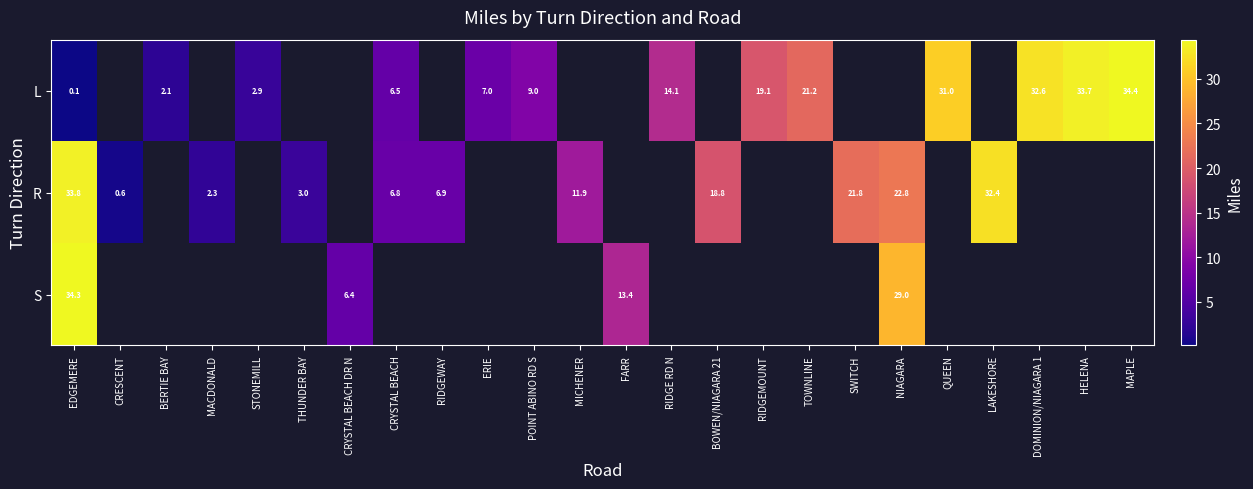

What is the sum of the L values at RIDGE RD N and DOMINION/NIAGARA 1?

46.7